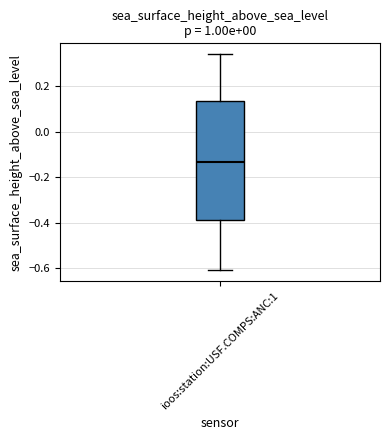

Read this box plot against the y-axis: the position of the median line, the range covered by the box, and the ends of both whiskers. The values are not printed on the chart, so give them approximately, as read against the axis.

median -0.14, box -0.38 to 0.14, whiskers -0.60 to 0.34